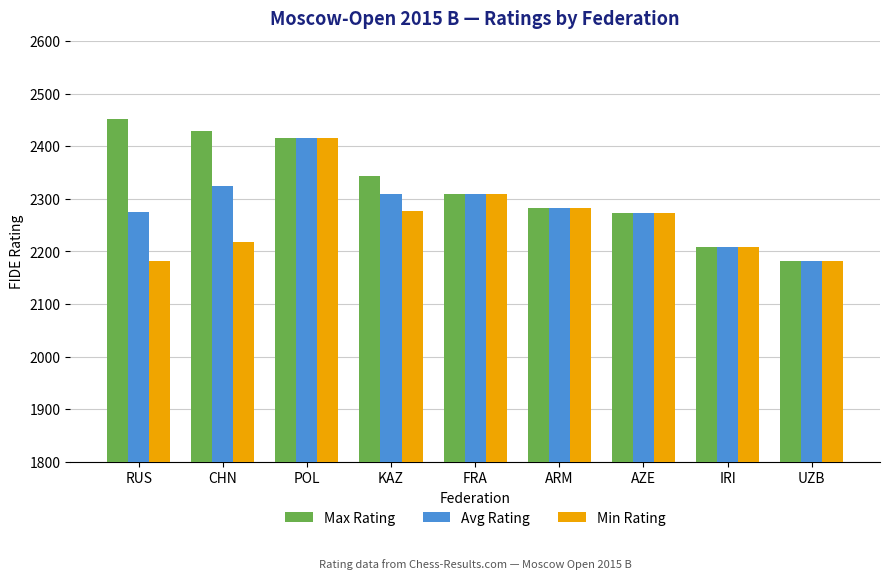

How many data points in Max Rating are less than 2310?

4